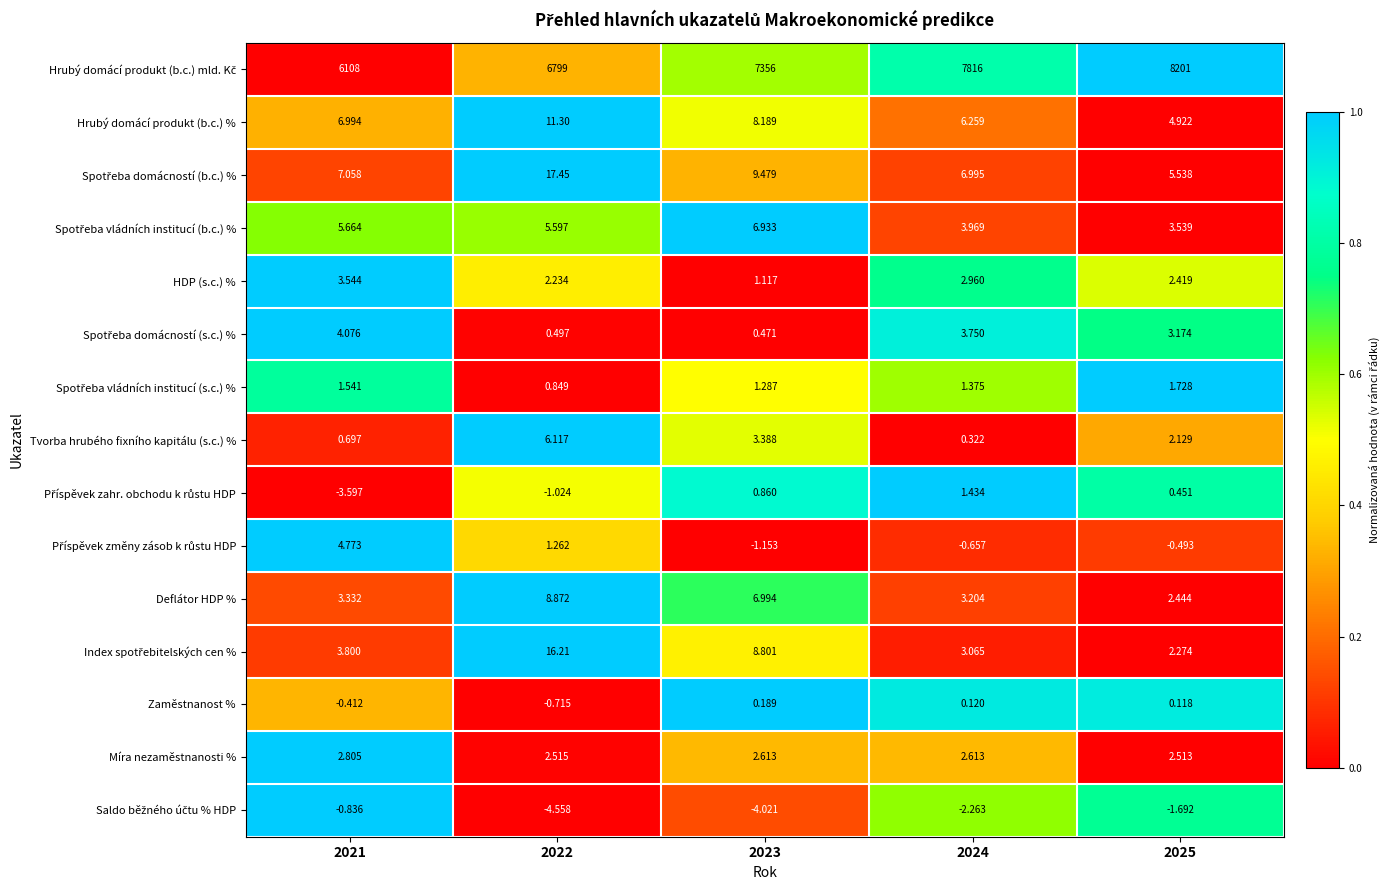

Count the number of categories in the chart.

5